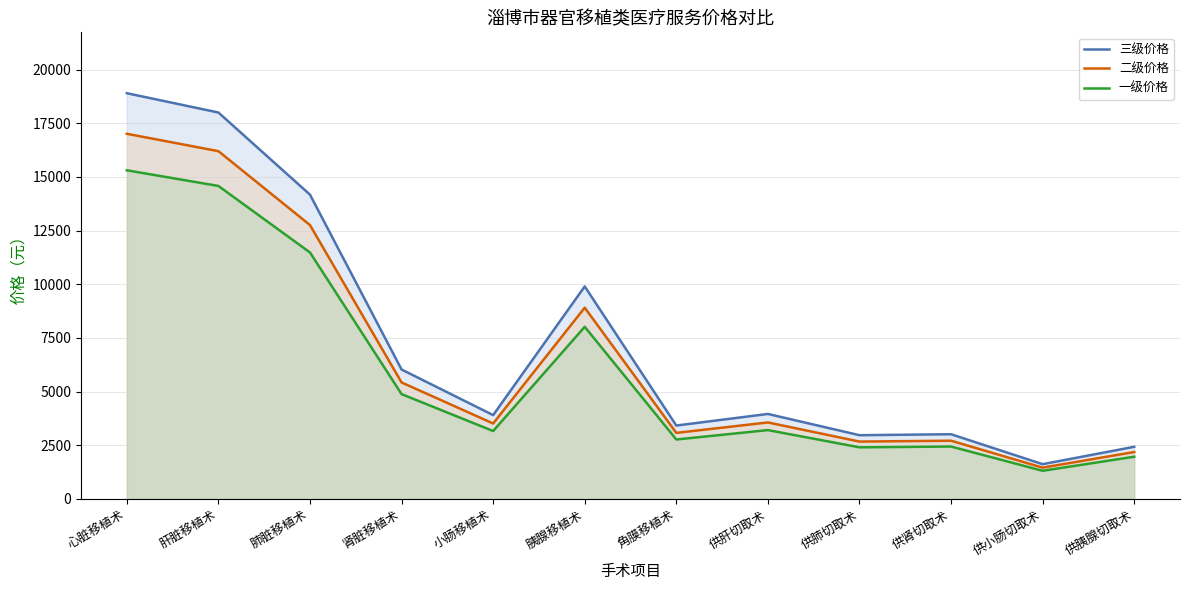

What are all the series names shown in the legend?

三级价格, 二级价格, 一级价格